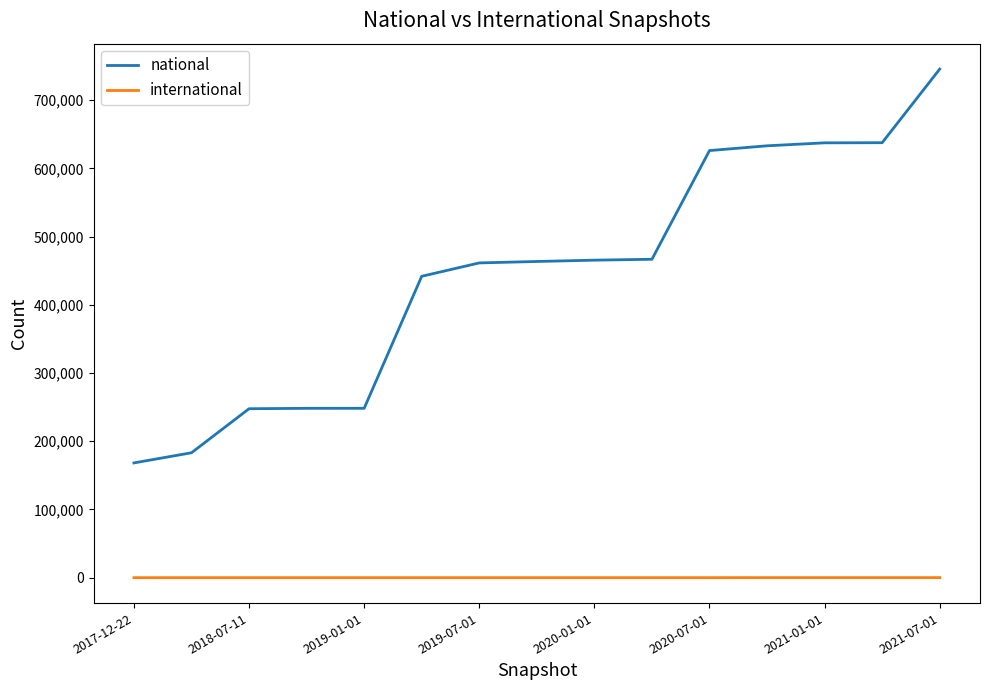

What is the maximum value shown in the chart?

745616